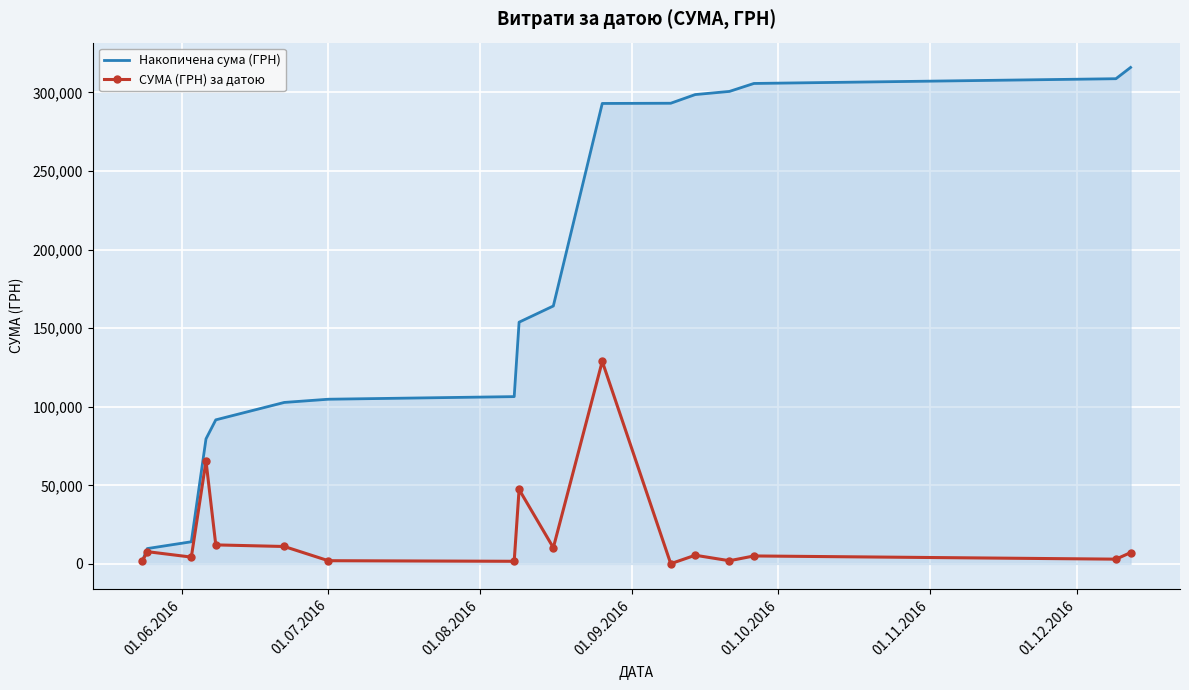

List the series in order of their peak value, highest first.

Накопичена сума (ГРН), СУМА (ГРН) за датою